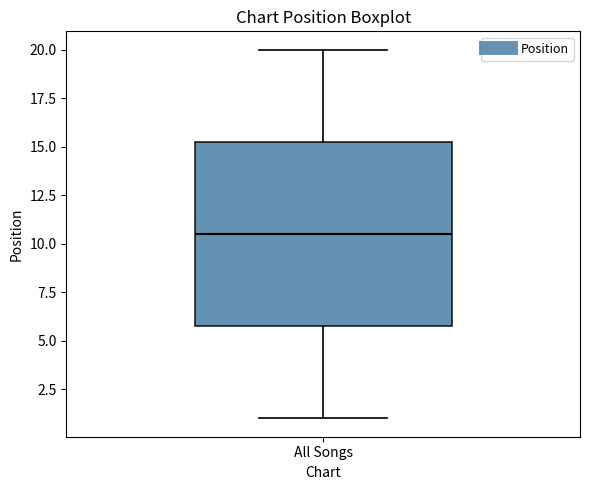

Transcribe this box plot: give where the median line is, the range the box spans, and where the two whiskers end, as read against the y-axis. The values are not printed on the chart, so give them approximately, as read against the axis.

median 10.5, box 6.0 to 15.5, whiskers 1.0 to 20.0